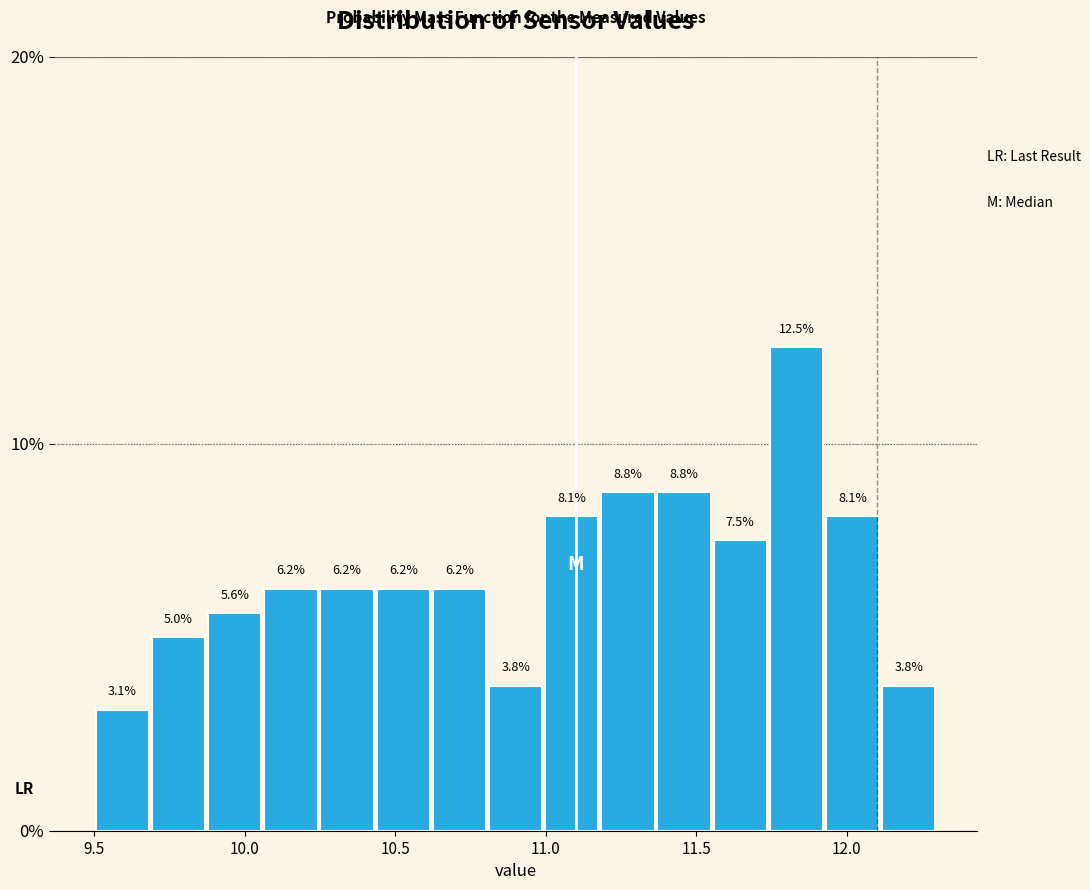

Around what value on the x-axis is the tallest bar? Give the approximate position of its centre, as read against the axis.

11.85